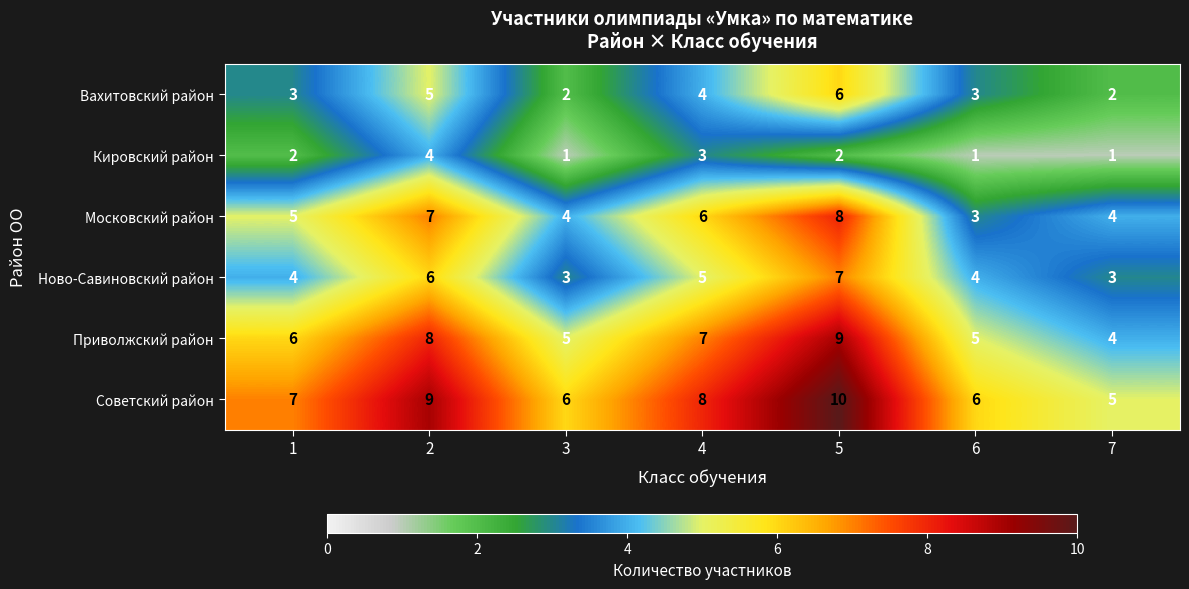

List the series in order of their peak value, lowest first.

Кировский район, Вахитовский район, Ново-Савиновский район, Московский район, Приволжский район, Советский район